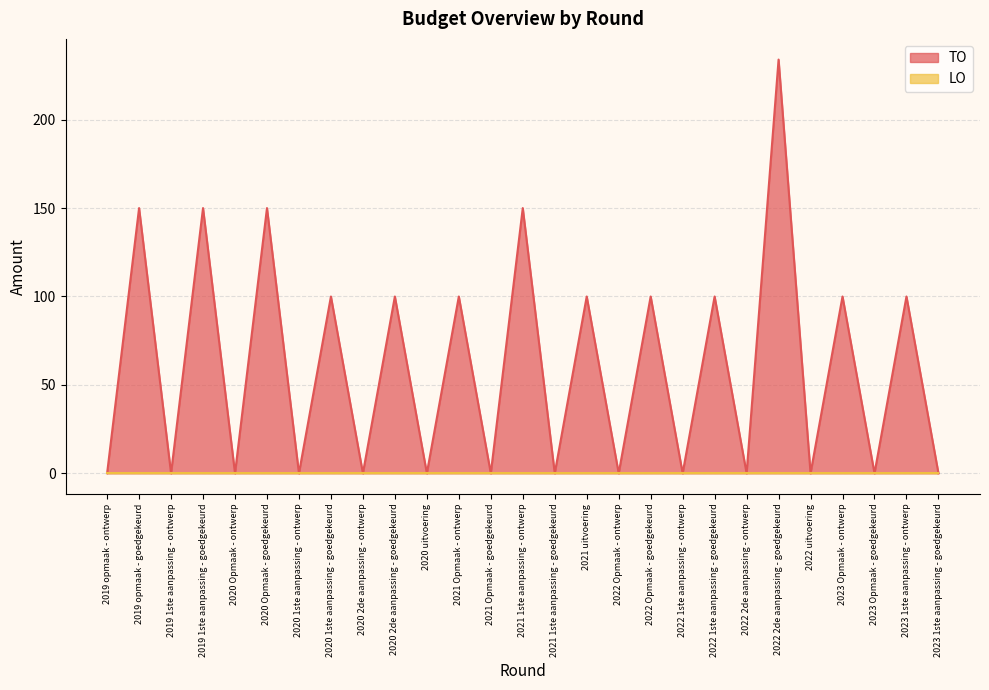

List the labels in order of value, smallest first.

2019 opmaak - ontwerp, 2019 1ste aanpassing - ontwerp, 2020 Opmaak - ontwerp, 2020 1ste aanpassing - ontwerp, 2020 2de aanpassing - ontwerp, 2020 uitvoering, 2021 Opmaak - goedgekeurd, 2021 1ste aanpassing - goedgekeurd, 2022 Opmaak - ontwerp, 2022 1ste aanpassing - ontwerp, 2022 2de aanpassing - ontwerp, 2022 uitvoering, 2023 Opmaak - goedgekeurd, 2023 1ste aanpassing - goedgekeurd, 2020 1ste aanpassing - goedgekeurd, 2020 2de aanpassing - goedgekeurd, 2021 Opmaak - ontwerp, 2021 uitvoering, 2022 Opmaak - goedgekeurd, 2022 1ste aanpassing - goedgekeurd, 2023 Opmaak - ontwerp, 2023 1ste aanpassing - ontwerp, 2019 opmaak - goedgekeurd, 2019 1ste aanpassing - goedgekeurd, 2020 Opmaak - goedgekeurd, 2021 1ste aanpassing - ontwerp, 2022 2de aanpassing - goedgekeurd